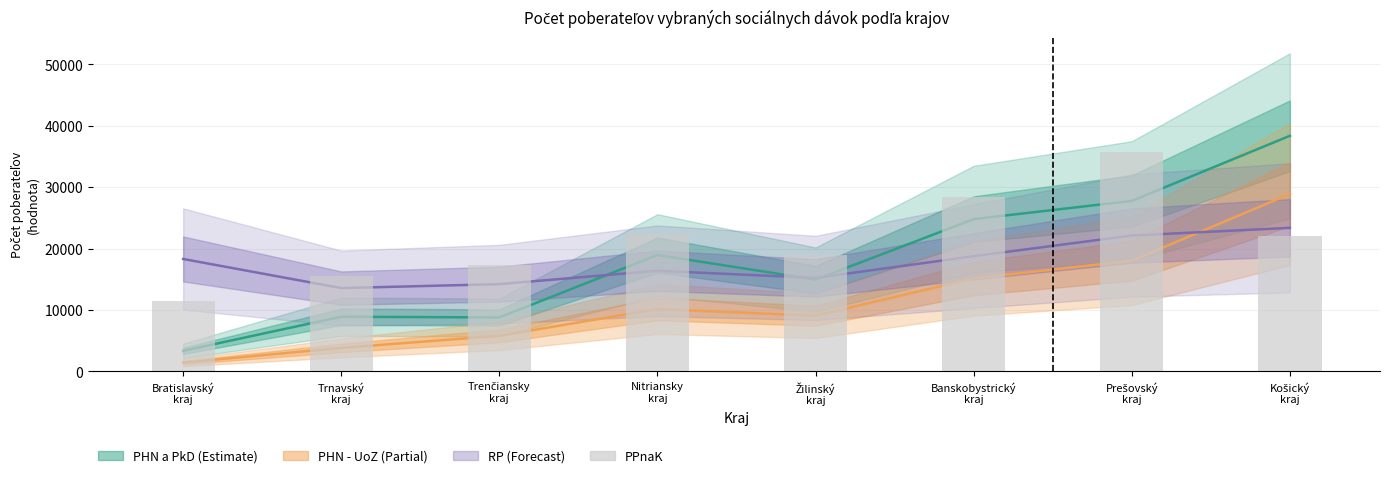

What is the average value?

21457